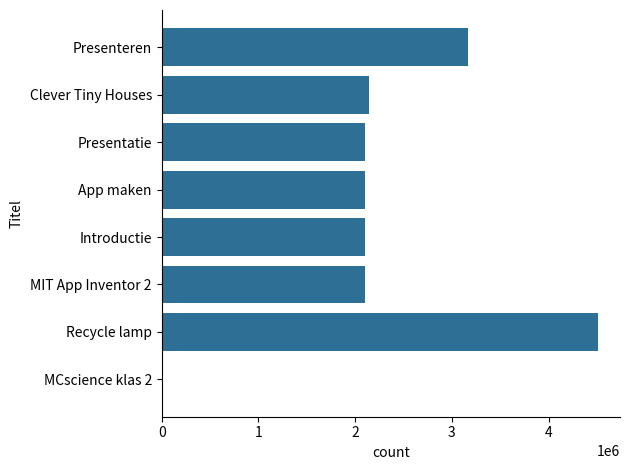

How many series are shown in this chart?

1